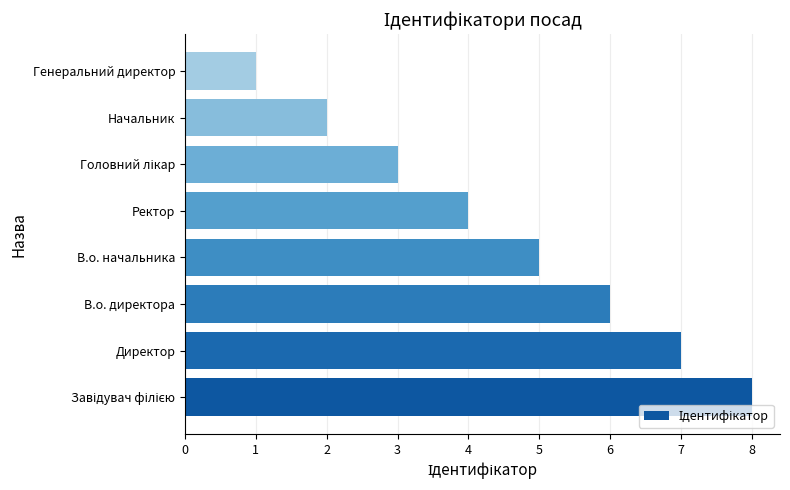

Which has a higher value, В.о. директора or В.о. начальника?

В.о. директора